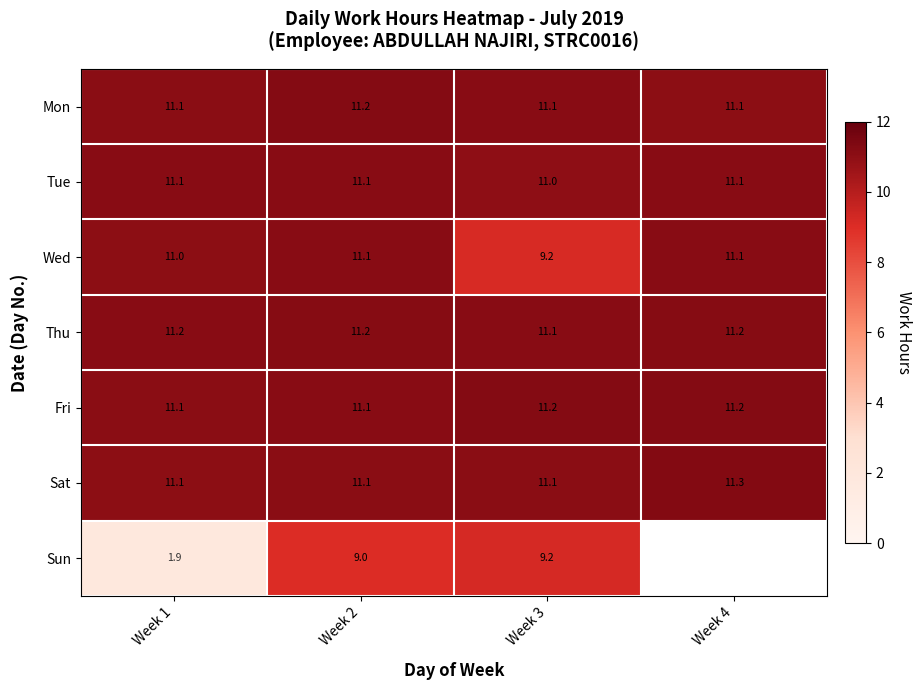

What is the minimum value for Tue?

11.0